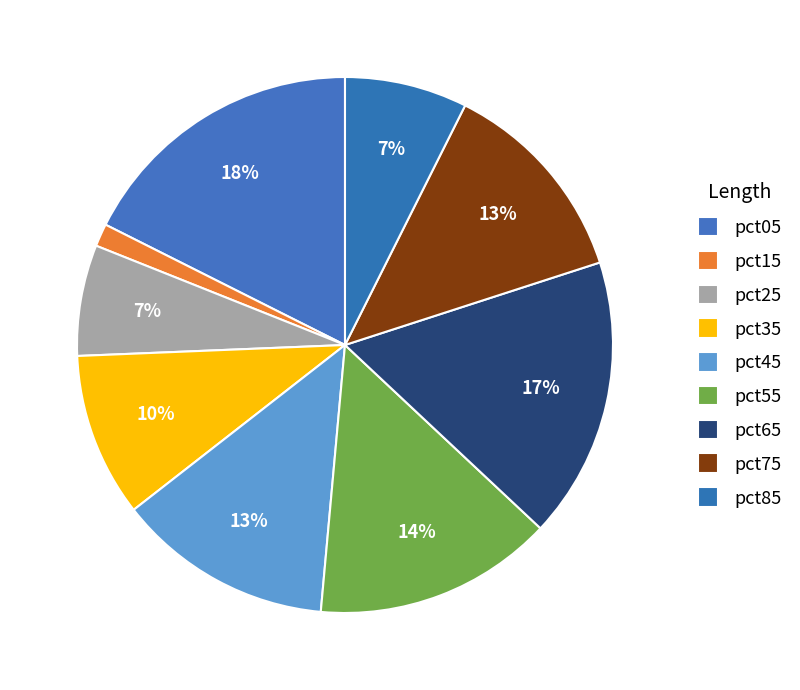

True or false: pct35 accounts for 1% of the total.

False